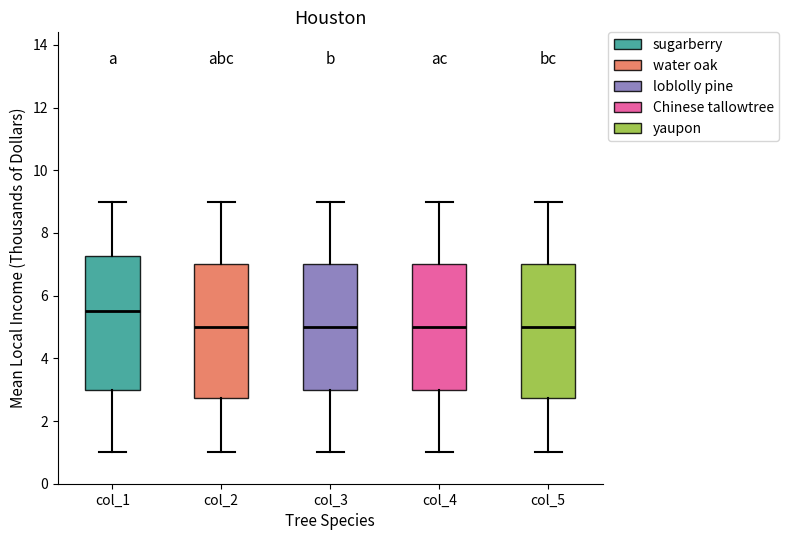

Reading left to right, transcribe this box plot: for each box, give where its median line is, the range the box spans, and where its two whiskers end, as read against the y-axis. The values are not printed on the chart, so give them approximately, as read against the axis.

col_1: median 5.6, box 3.0 to 7.2, whiskers 1.0 to 9.0
col_2: median 5.0, box 2.8 to 7.0, whiskers 1.0 to 9.0
col_3: median 5.0, box 3.0 to 7.0, whiskers 1.0 to 9.0
col_4: median 5.0, box 3.0 to 7.0, whiskers 1.0 to 9.0
col_5: median 5.0, box 2.8 to 7.0, whiskers 1.0 to 9.0